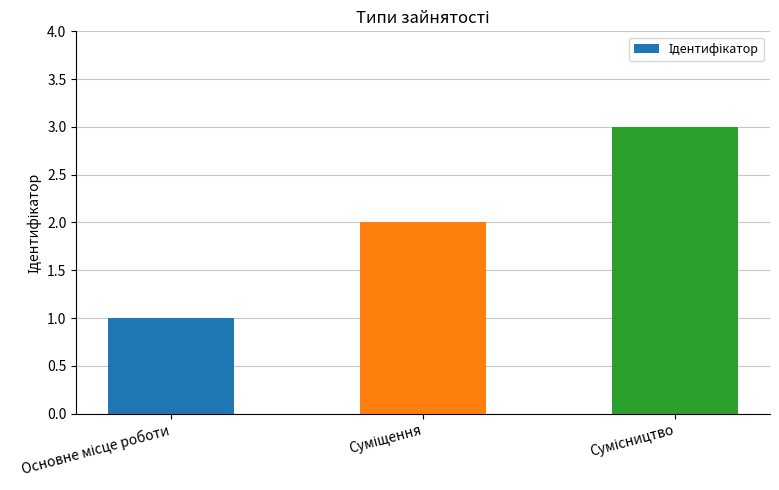

What is the maximum value shown in the chart?

3